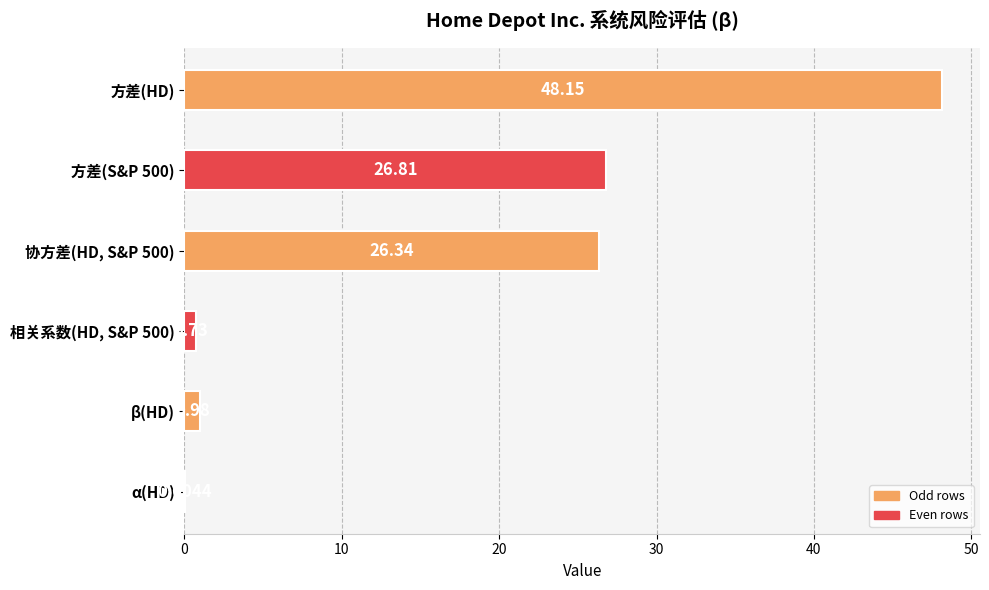

Are the bars grouped side by side (vs. stacked)?

No